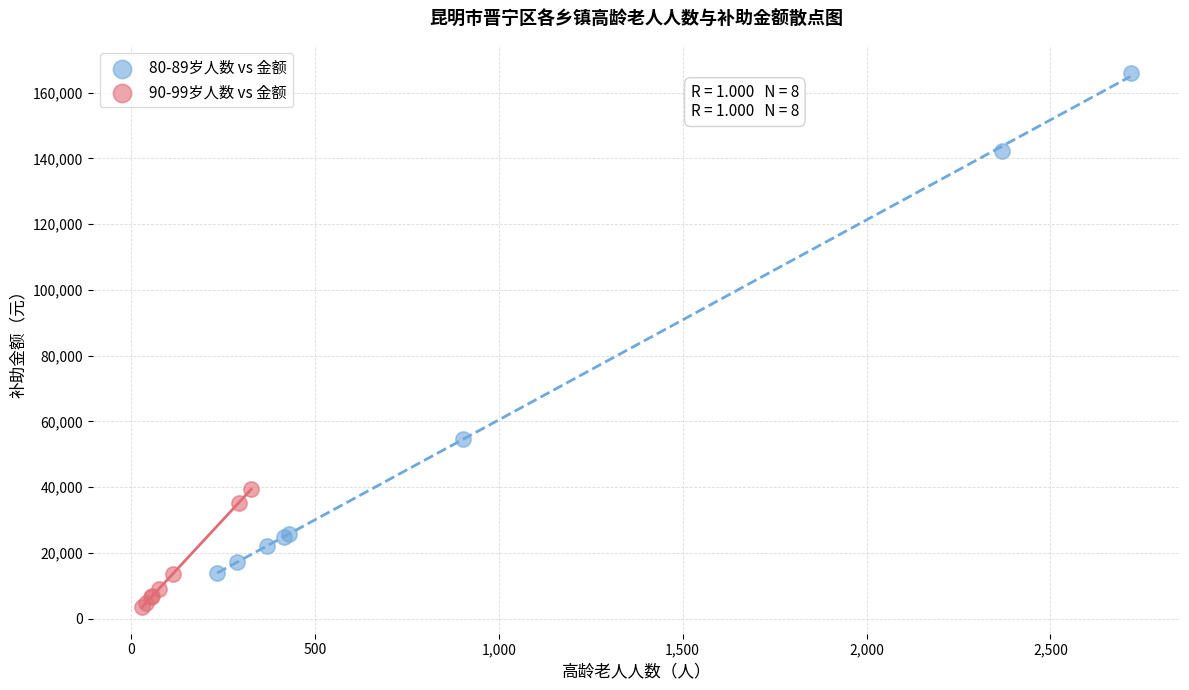

Which series contains the highest Y value?

80-89岁人数 vs 金额